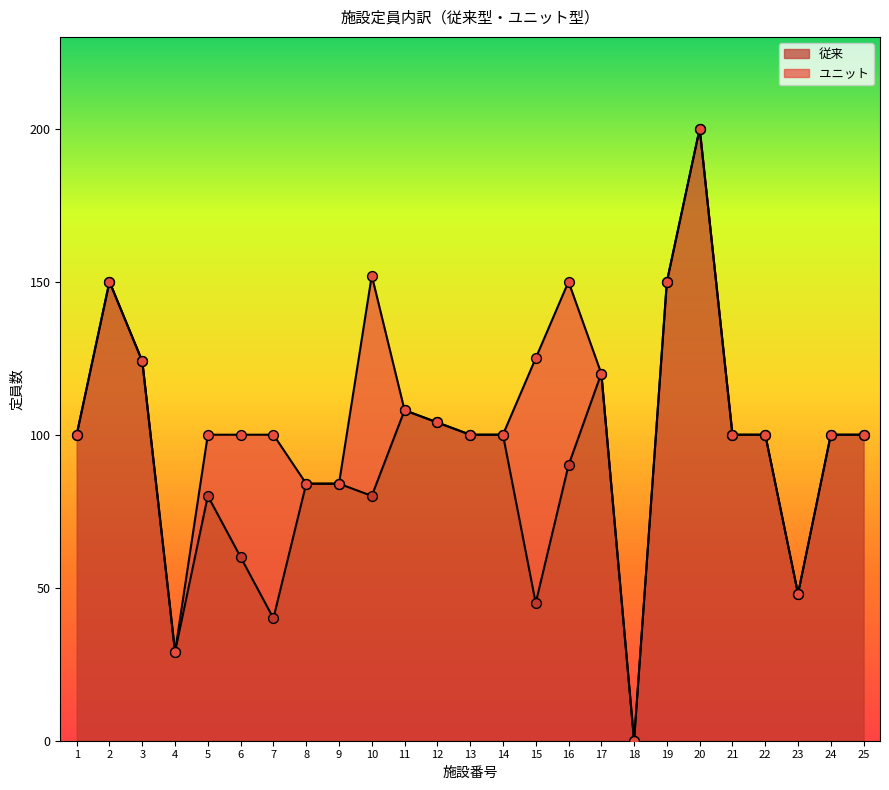

What is the ratio of the value at 5 to the value at 15?

1.8